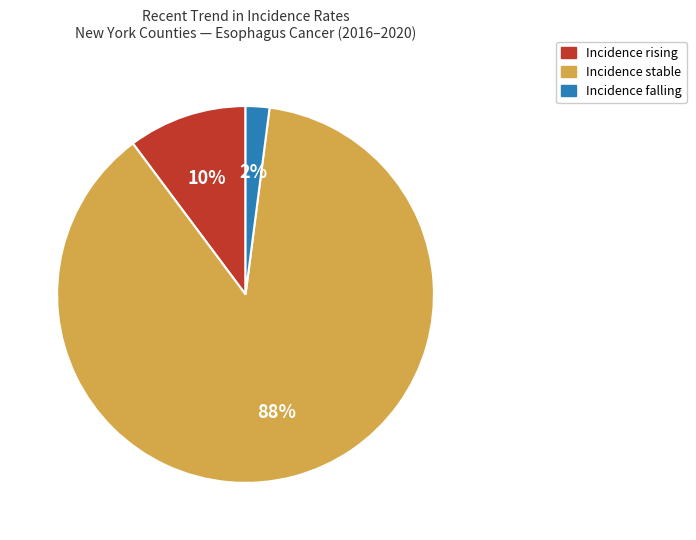

Is there a majority slice in this chart?

Yes